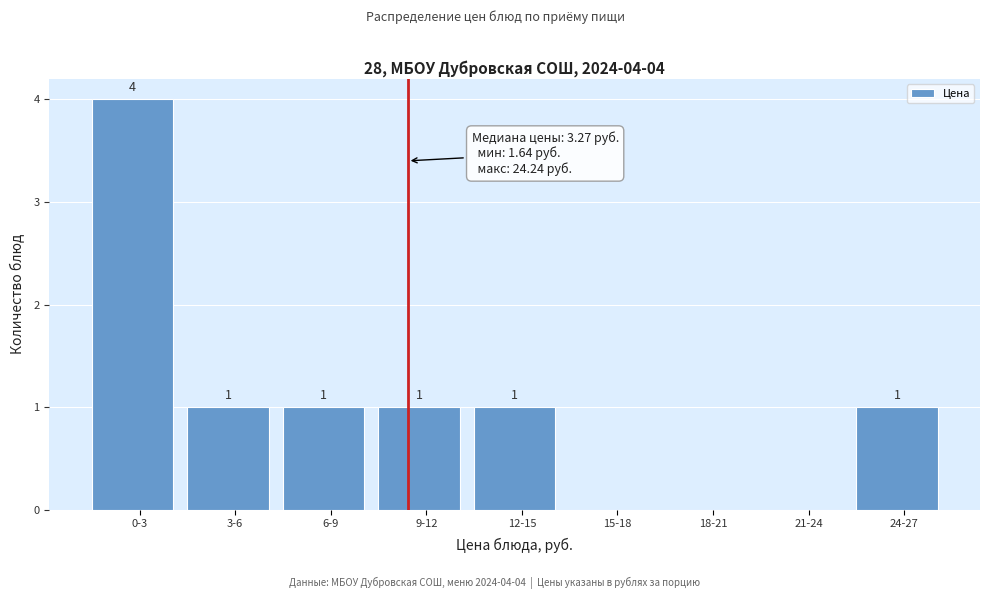

Reading right to left, what are all the values shown in this chart?

24-27=1	21-24=0	18-21=0	15-18=0	12-15=1	9-12=1	6-9=1	3-6=1	0-3=4